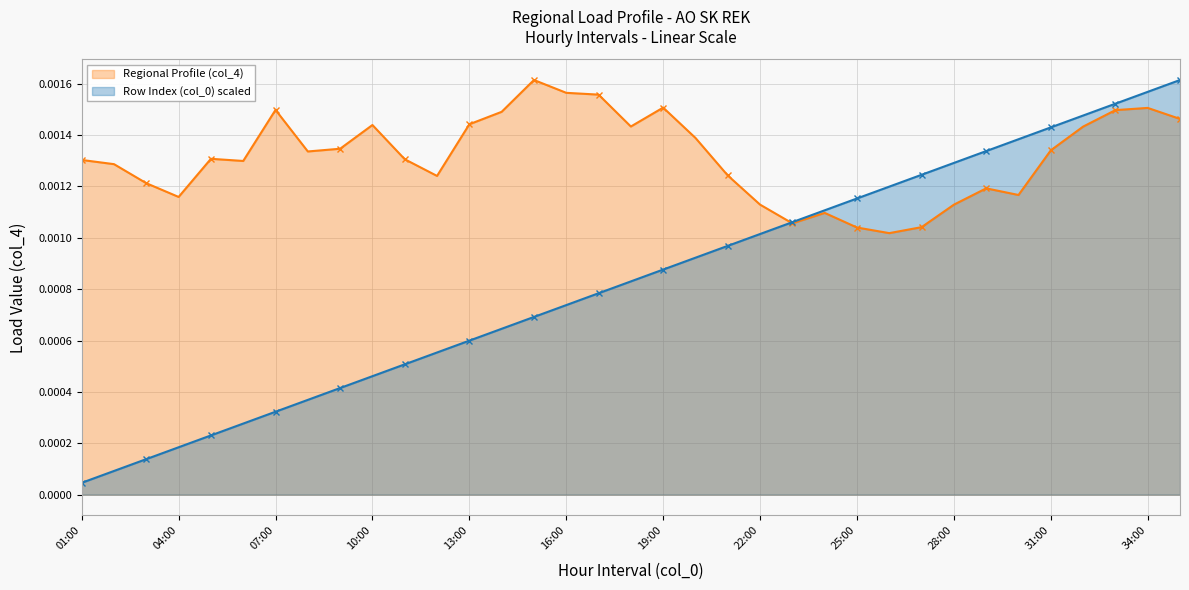

At which label does Regional Profile (col_4) reach its minimum?

26:00